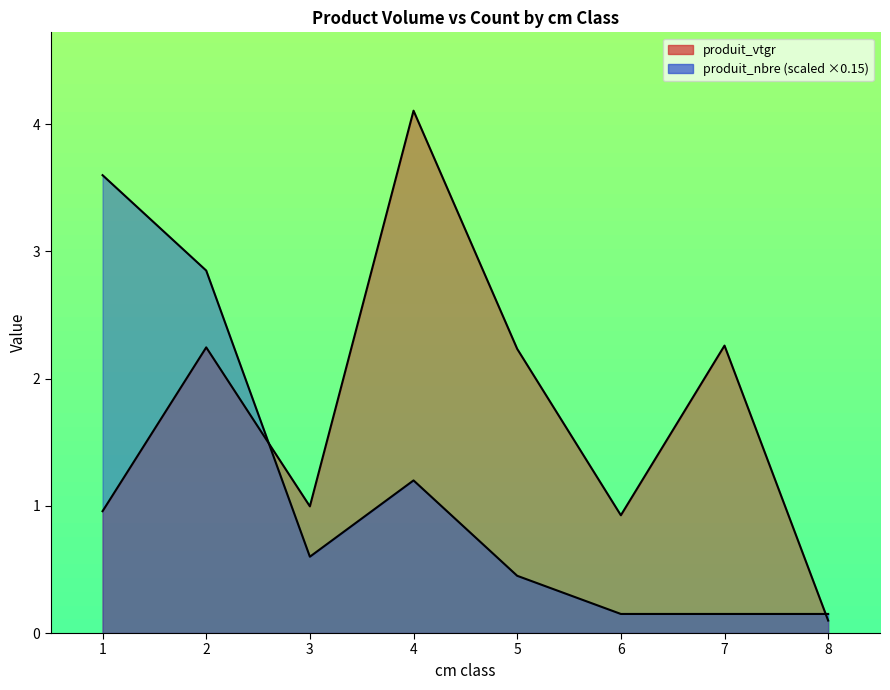

Which category has the highest value across all series?

4